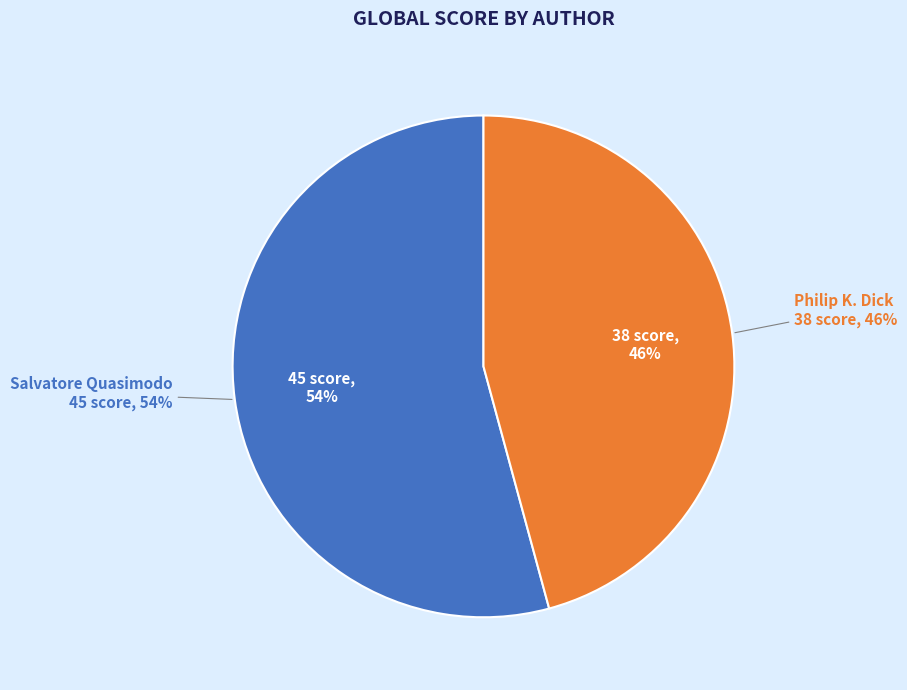

Is Philip K. Dick the majority of the pie?

No